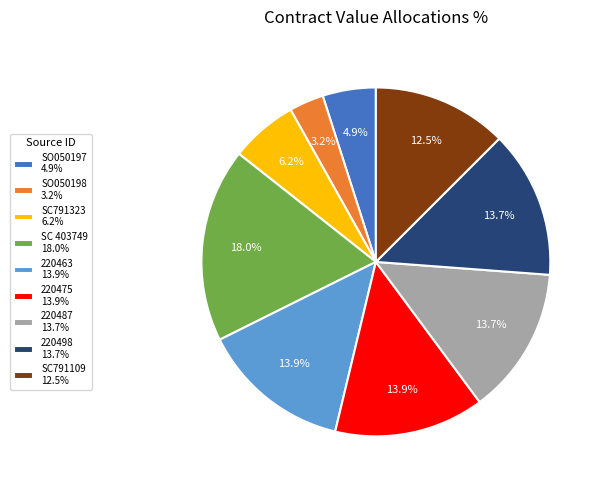

Does SC791109 represent more than half of the total?

No